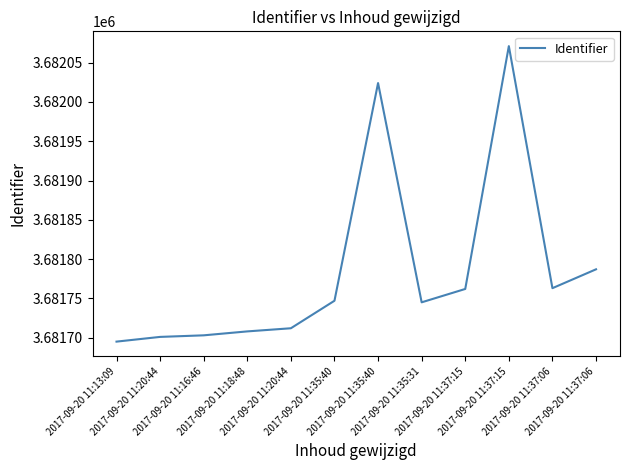

How many lines are shown in the chart?

1